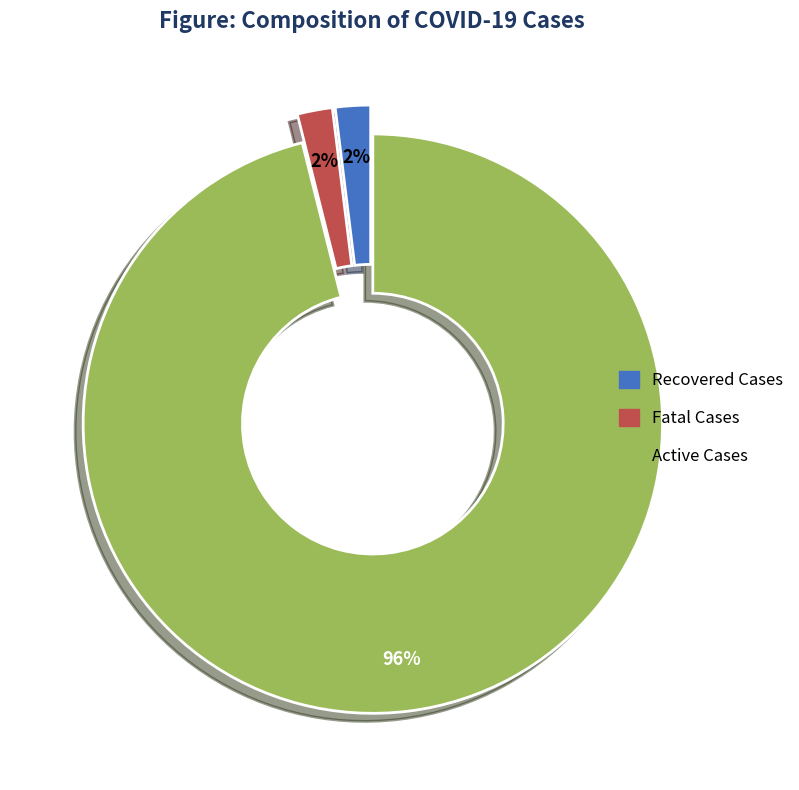

To the nearest percent, what is the difference between the largest and smallest slice percentages?

94%